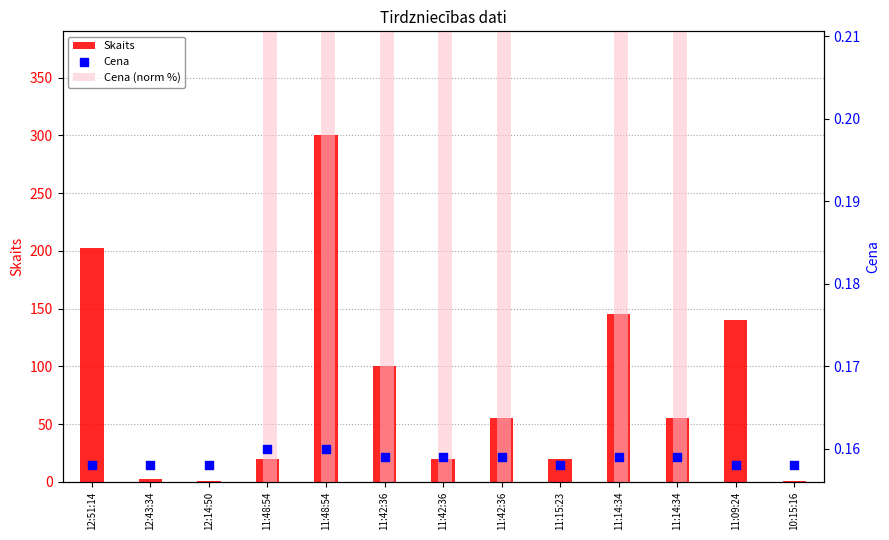

At how many categories does at least one series exceed 297?

1